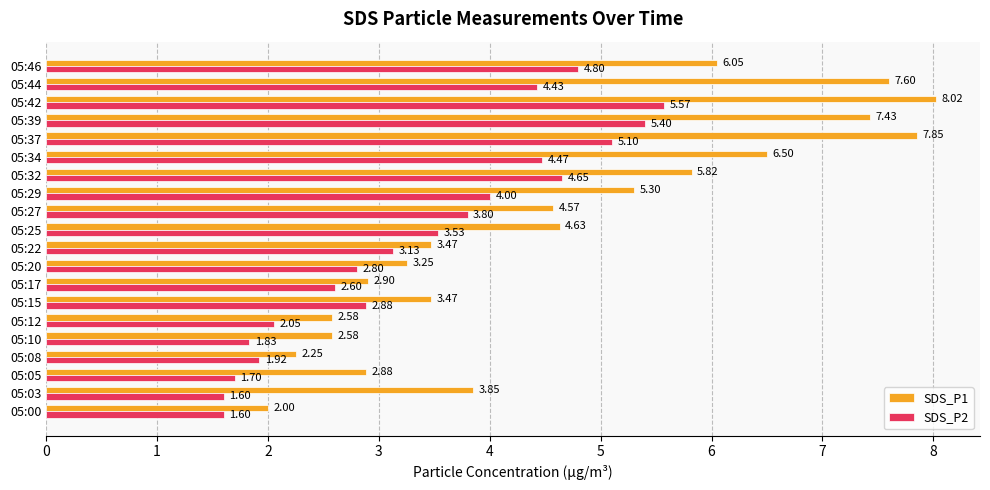

What is the sum of the SDS_P2 values at 05:27 and 05:22?

6.9